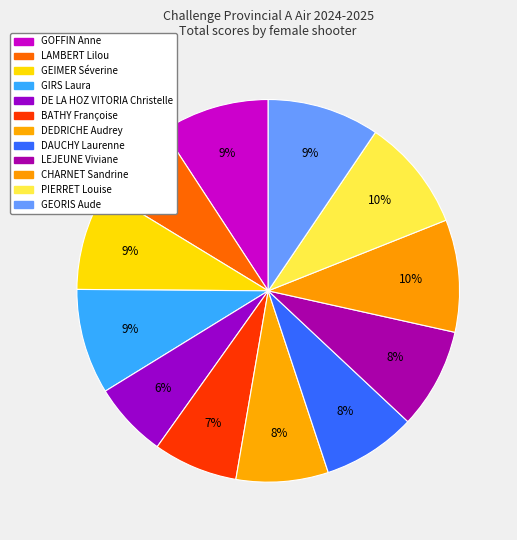

Rank the categories by value from highest to lowest.

PIERRET Louise, CHARNET Sandrine, GEORIS Aude, GOFFIN Anne, GIRS Laura, GEIMER Séverine, LEJEUNE Viviane, DAUCHY Laurenne, DEDRICHE Audrey, BATHY Françoise, LAMBERT Lilou, DE LA HOZ VITORIA Christelle